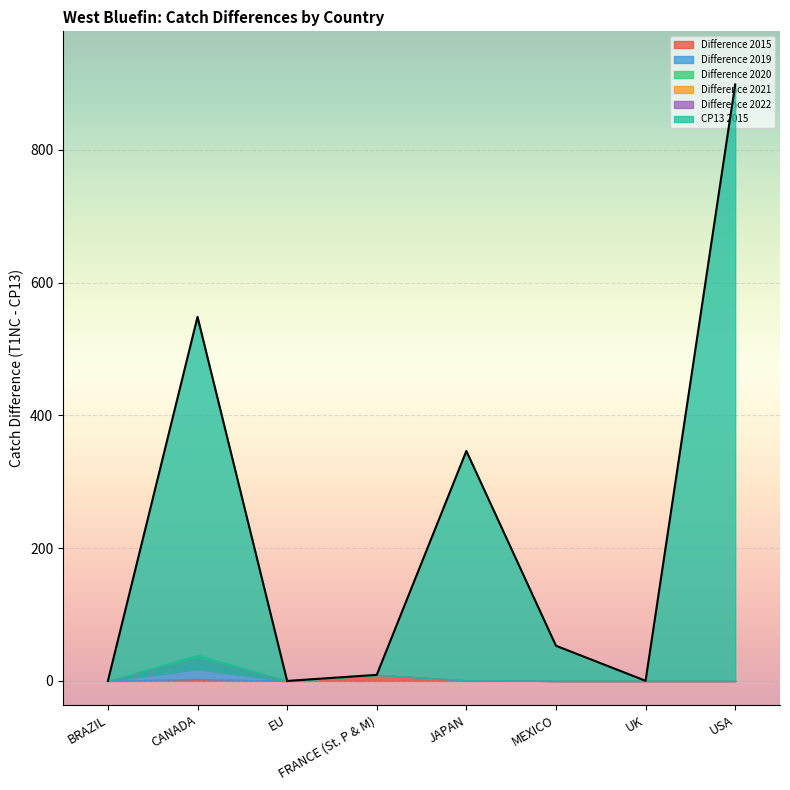

What is the sum of all Difference 2019 values?

36.0